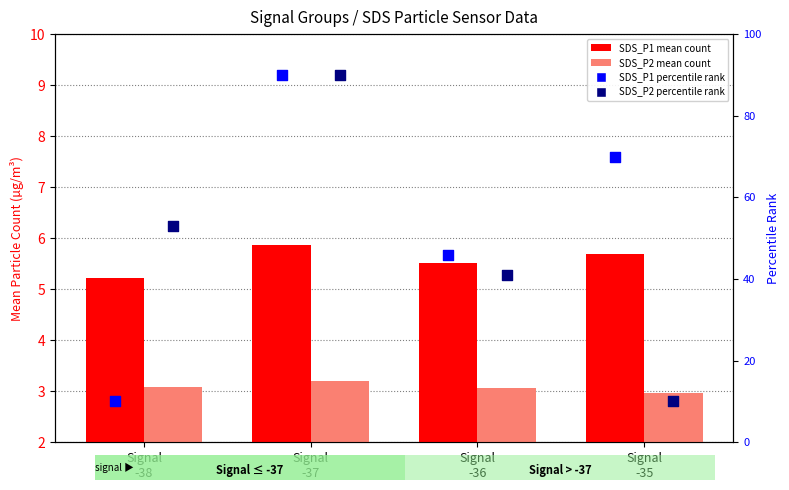

At which category is the sum across all series the highest?

Signal
-37